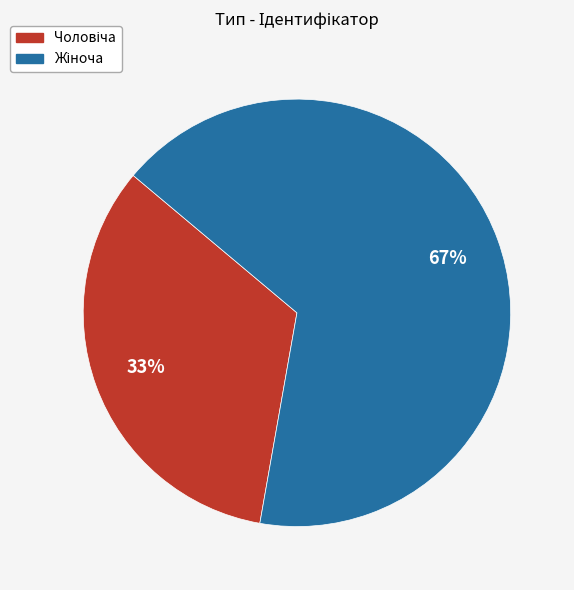

Is there a majority slice in this chart?

Yes